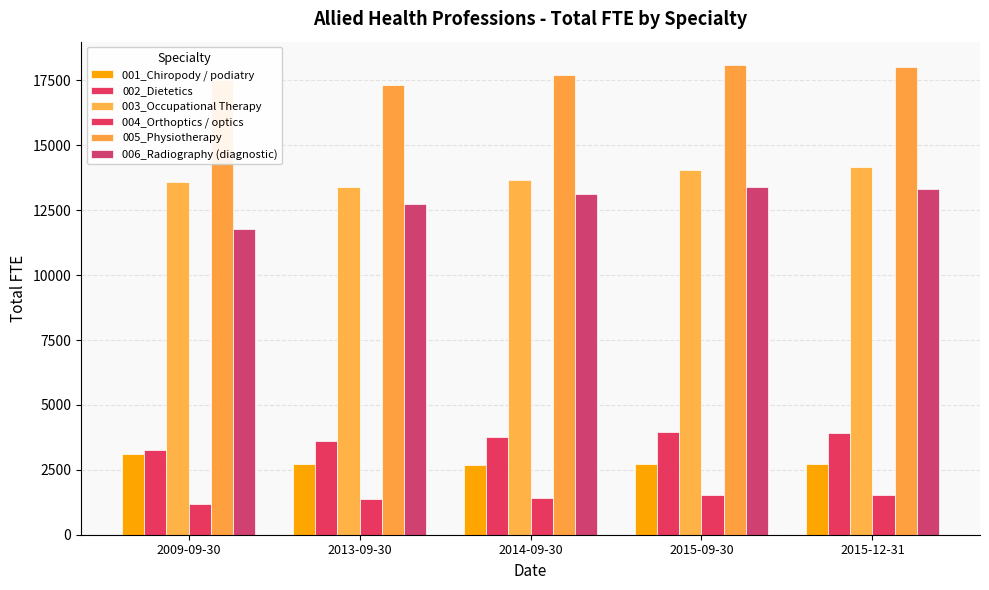

Are the bars grouped side by side (vs. stacked)?

Yes